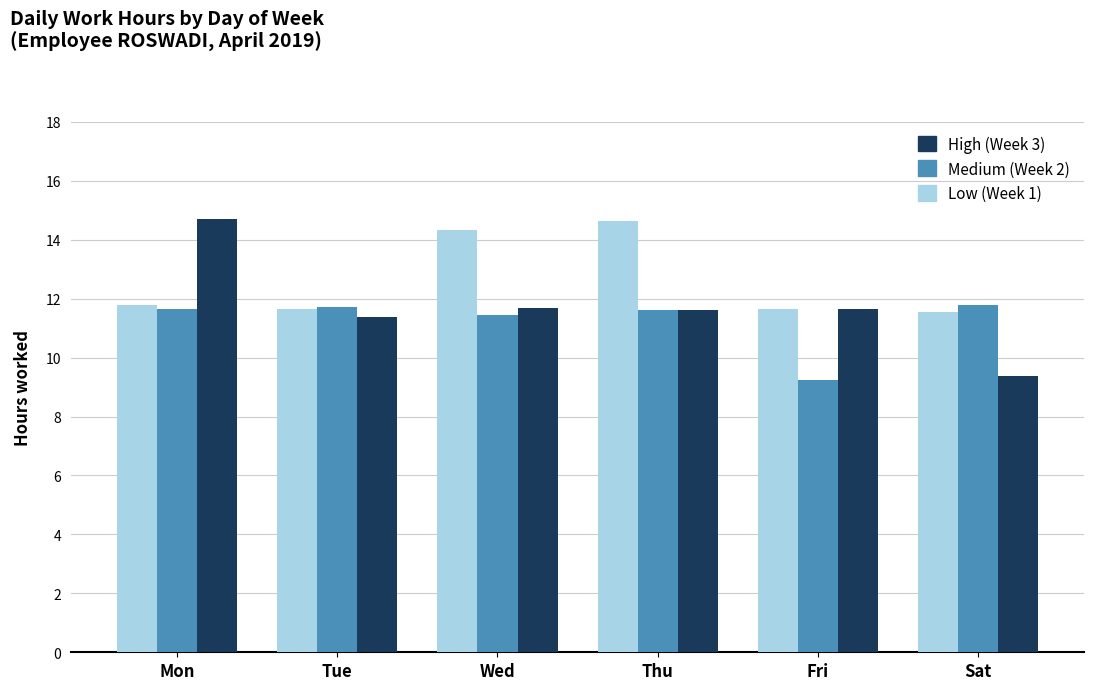

What is the difference between the highest and lowest values at Thu?

3.0